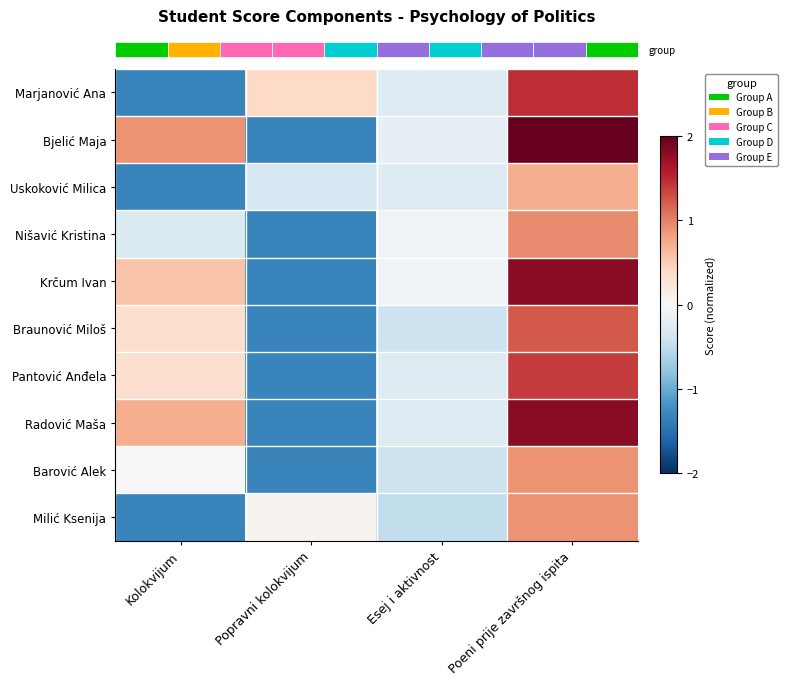

At how many categories does at least one series exceed 0?

3